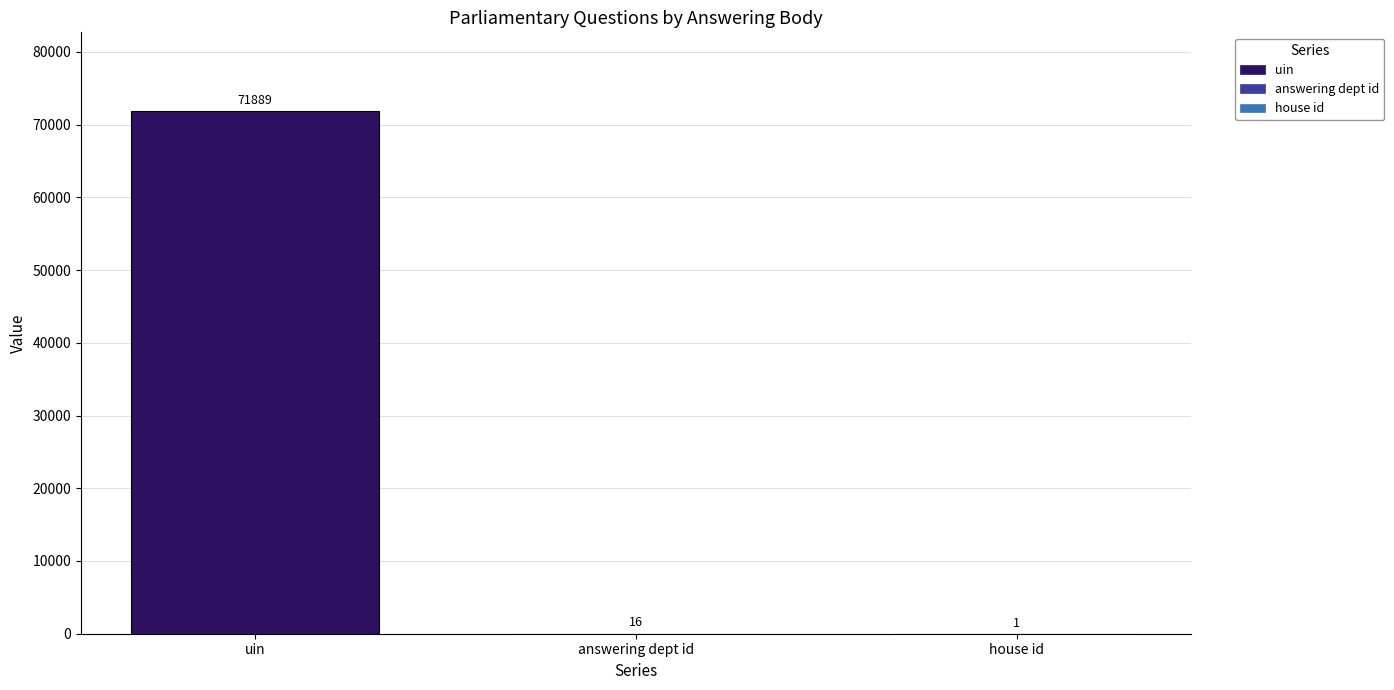

What is the highest value of the uin series?

71889